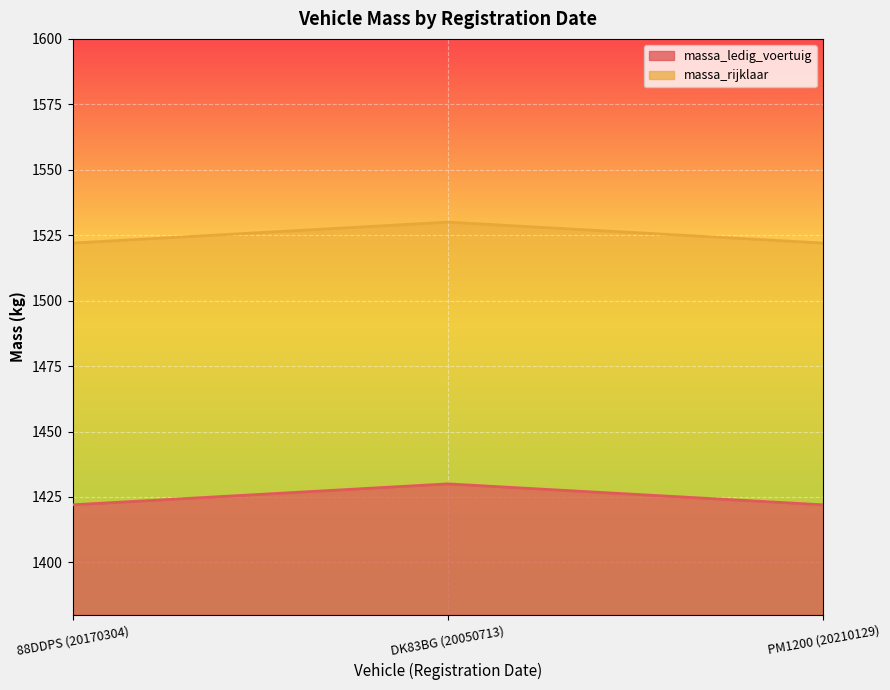

Which category has the lowest value across all series?

88DDPS (20170304)